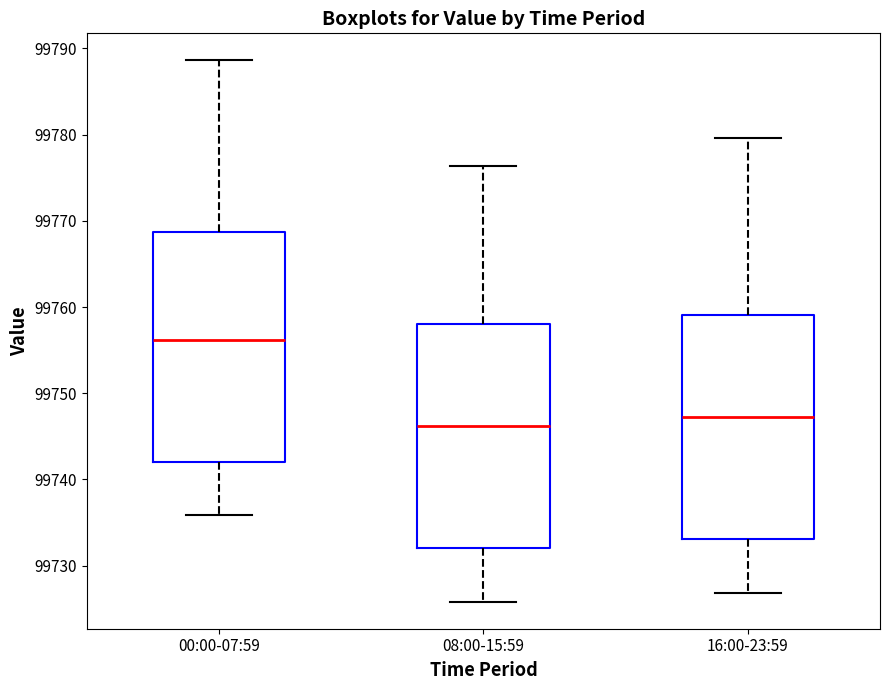

Reading left to right, read every box against the y-axis: the position of its median line, the range the box covers, and the ends of its whiskers. The values are not printed on the chart, so give them approximately, as read against the axis.

00:00-07:59: median 99756, box 99742 to 99769, whiskers 99736 to 99789
08:00-15:59: median 99746, box 99732 to 99758, whiskers 99726 to 99776
16:00-23:59: median 99747, box 99733 to 99759, whiskers 99727 to 99780